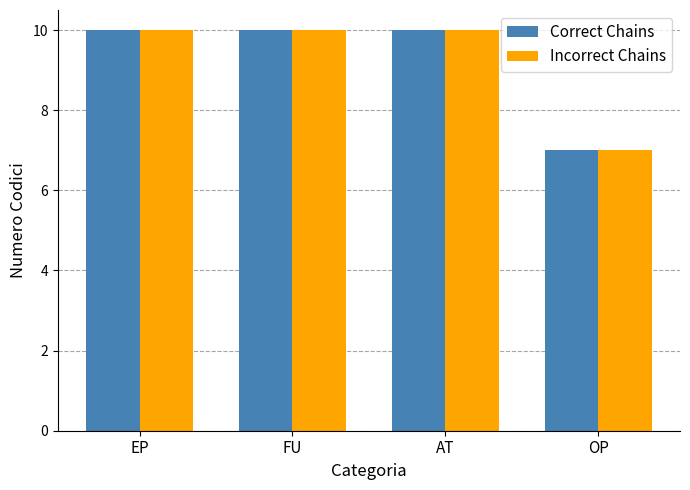

Reading left to right, transcribe all the data shown in this chart.

Correct Chains: EP=10	FU=10	AT=10	OP=7
Incorrect Chains: EP=10	FU=10	AT=10	OP=7